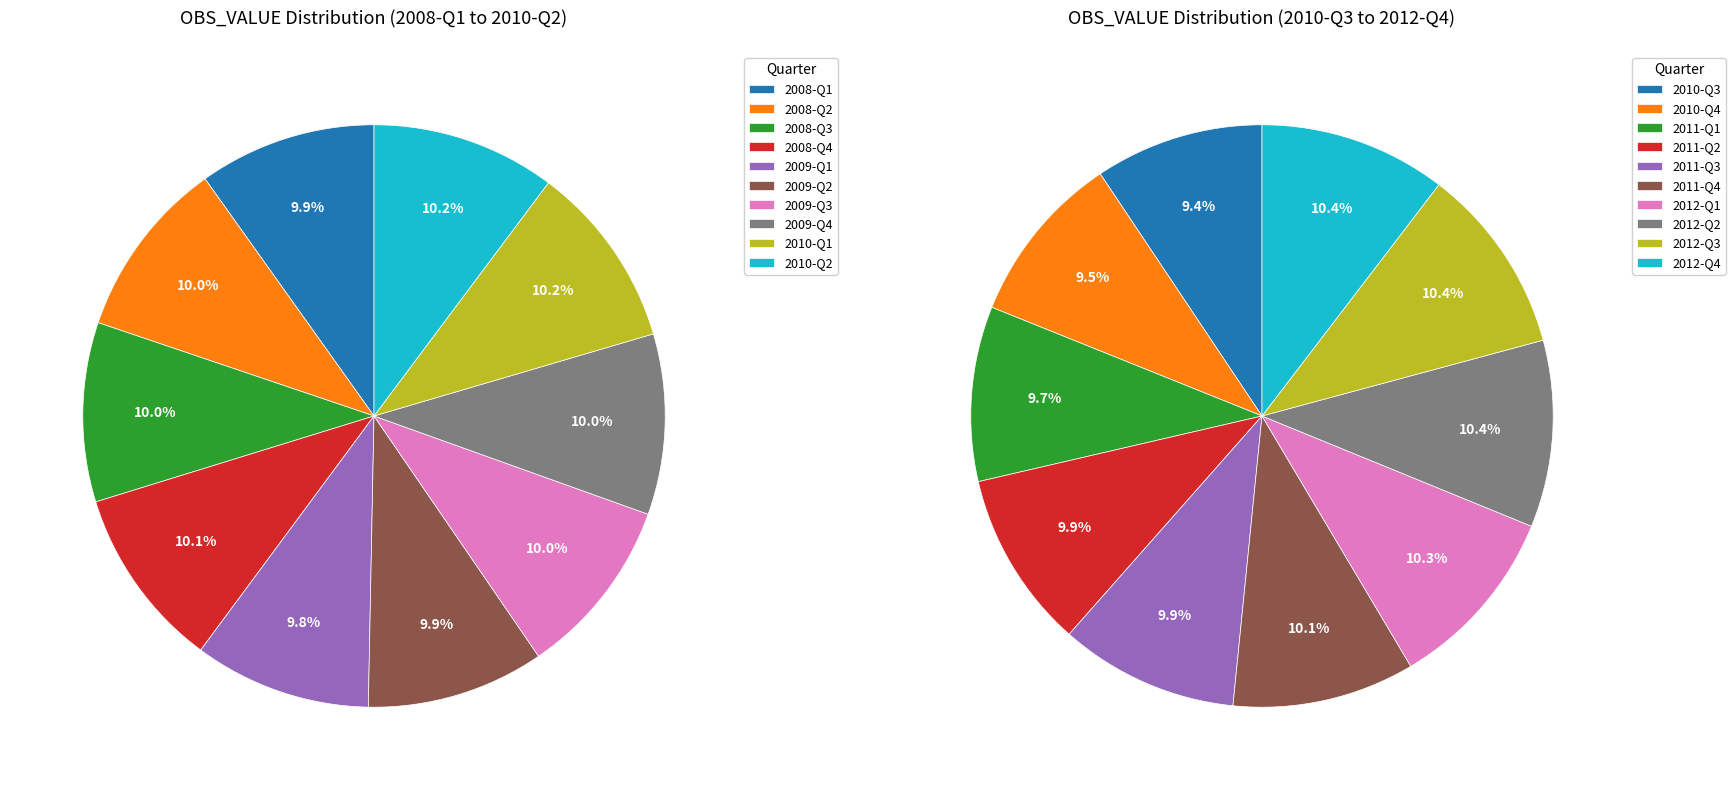

What is the change in value from 2008-Q3 to 2010-Q1?

+4419.0